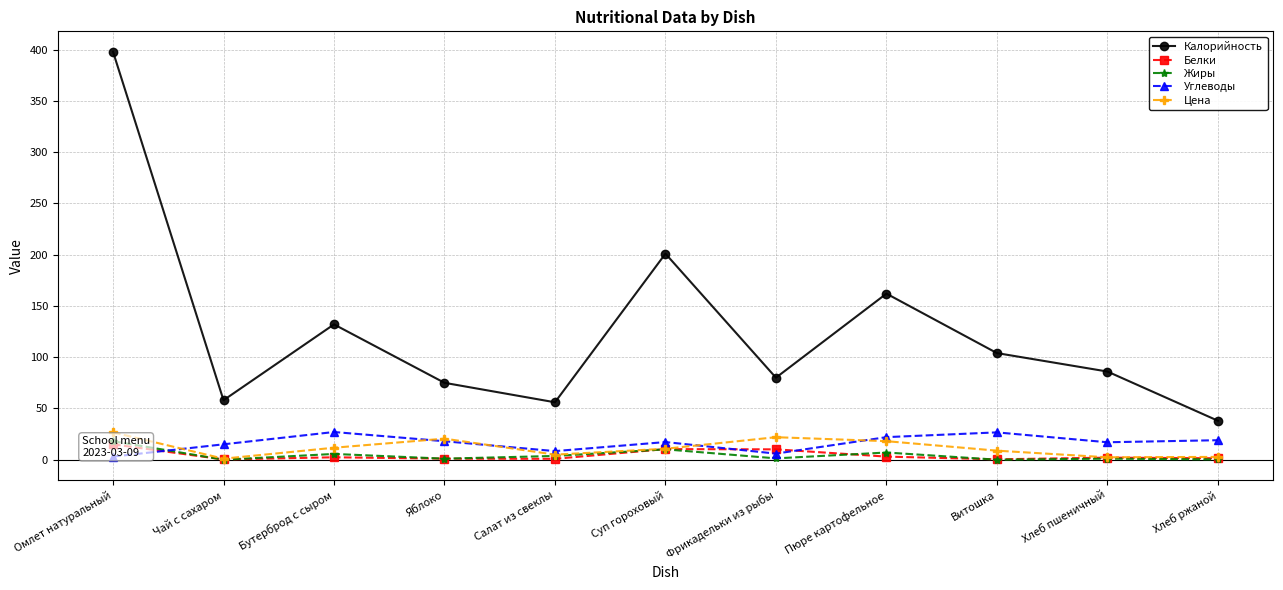

Rank the series by their maximum value, from highest to lowest.

Калорийность, Углеводы, Цена, Жиры, Белки